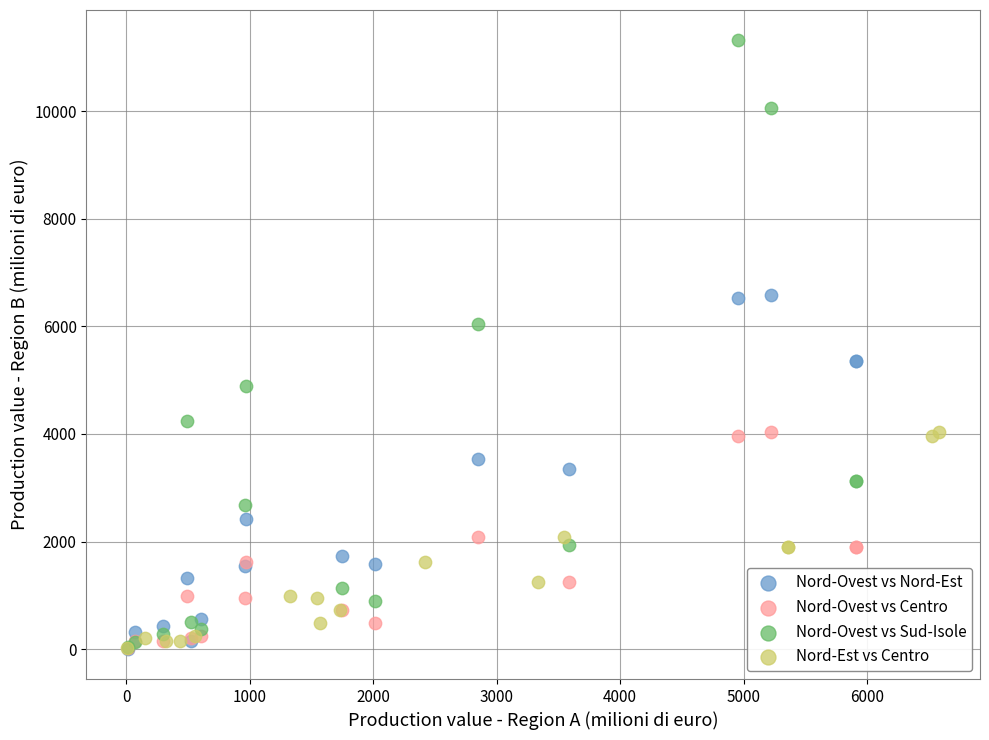

Which series reaches the maximum Y coordinate?

Nord-Ovest vs Sud-Isole